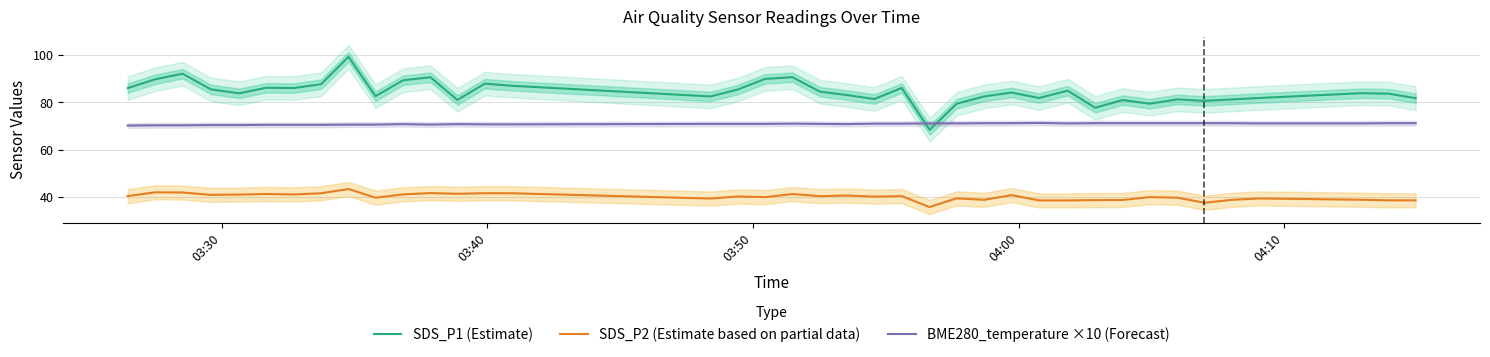

What is the minimum value for BME280_temperature ×10 (Forecast)?

70.2